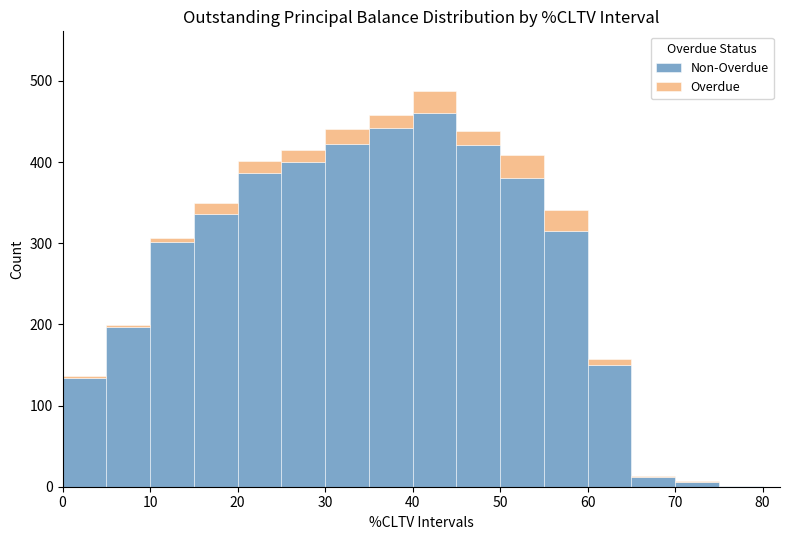

What is the total height of the stacked bar covering 15 to 20 on the x-axis? Neither the bar edges nor the heights are printed on the chart, so give them approximately, as read against the axes.

350